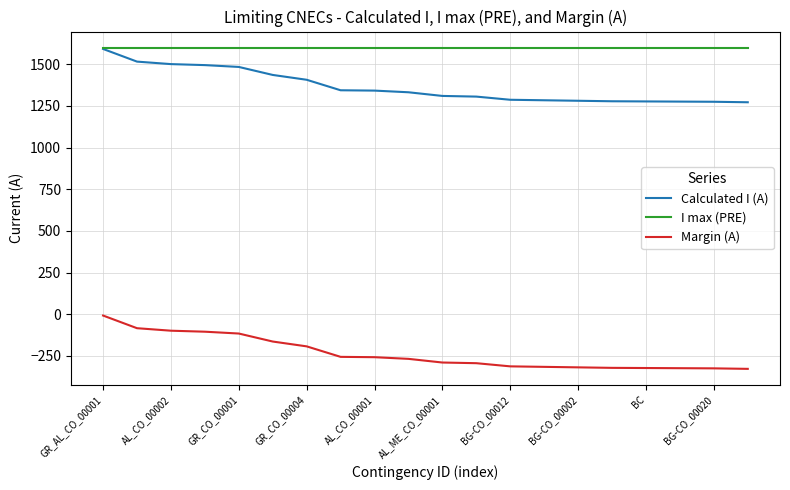

Which series has the largest total across all categories?

I max (PRE)